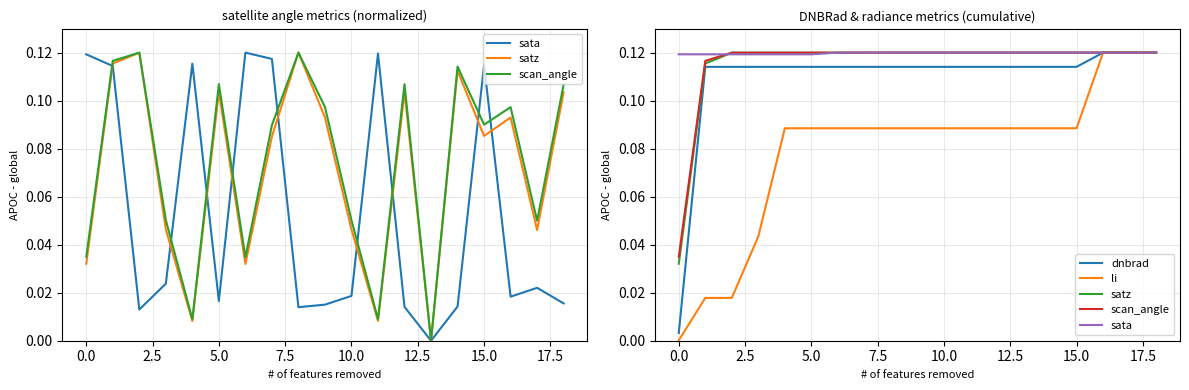

List the series in order of their peak value, lowest first.

sata, satz, scan_angle, dnbrad, li